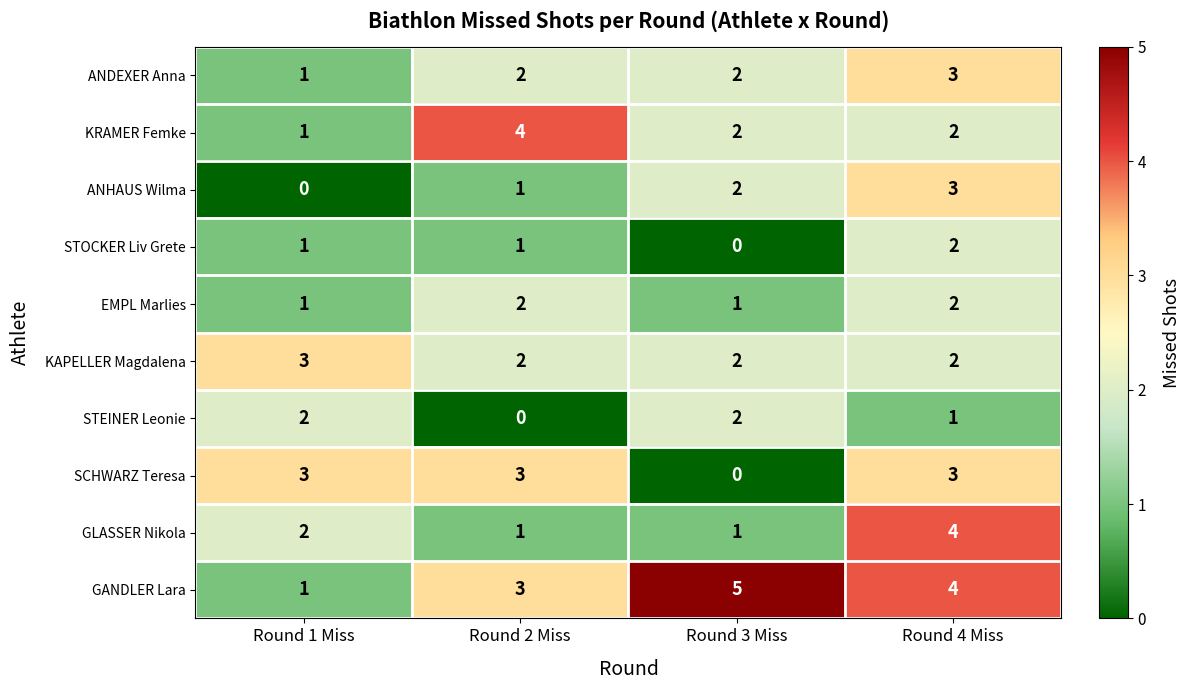

Which category has the highest value in the ANHAUS Wilma series?

Round 4 Miss